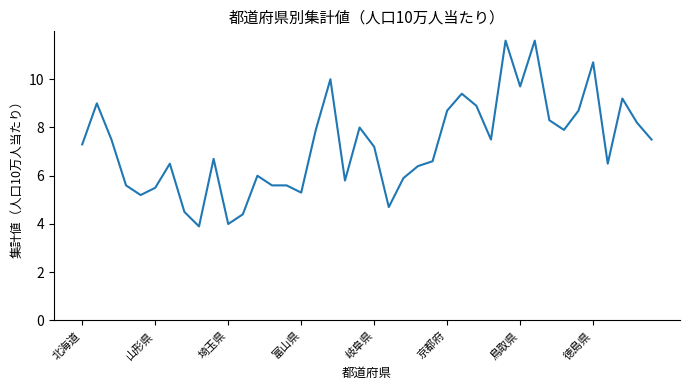

What is the difference between the maximum and minimum values?

7.7